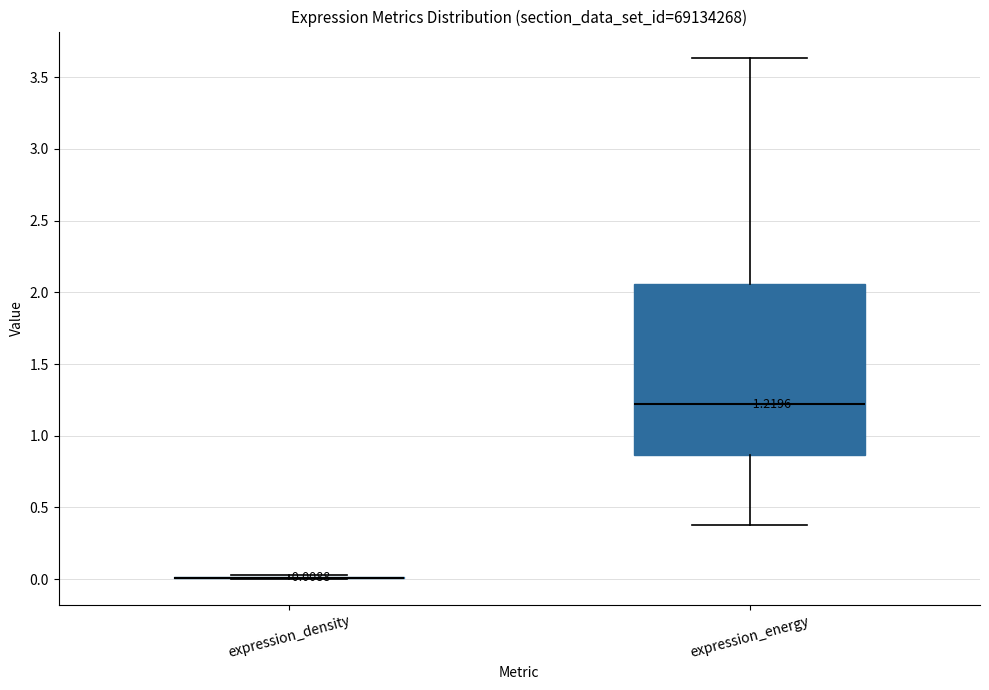

Comparing the boxes themselves (not the whiskers), which one is the tallest?

expression_energy